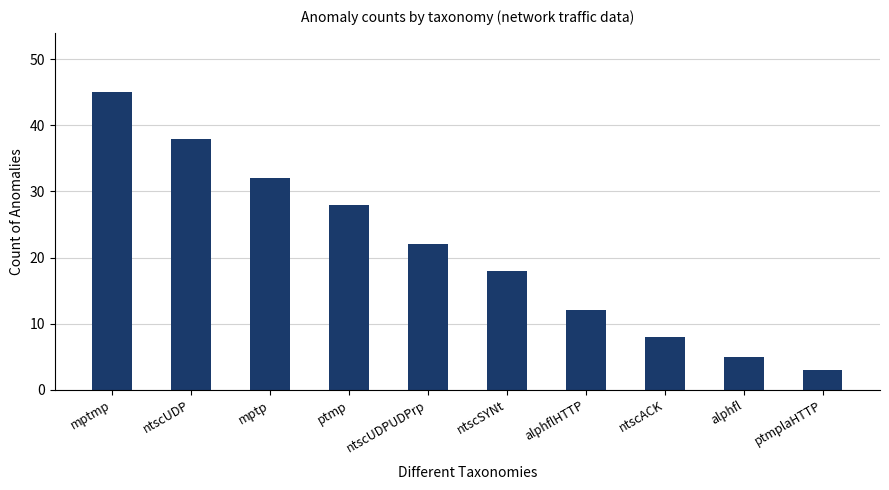

Rank the categories by value from lowest to highest.

ptmplaHTTP, alphfl, ntscACK, alphflHTTP, ntscSYNt, ntscUDPUDPrp, ptmp, mptp, ntscUDP, mptmp